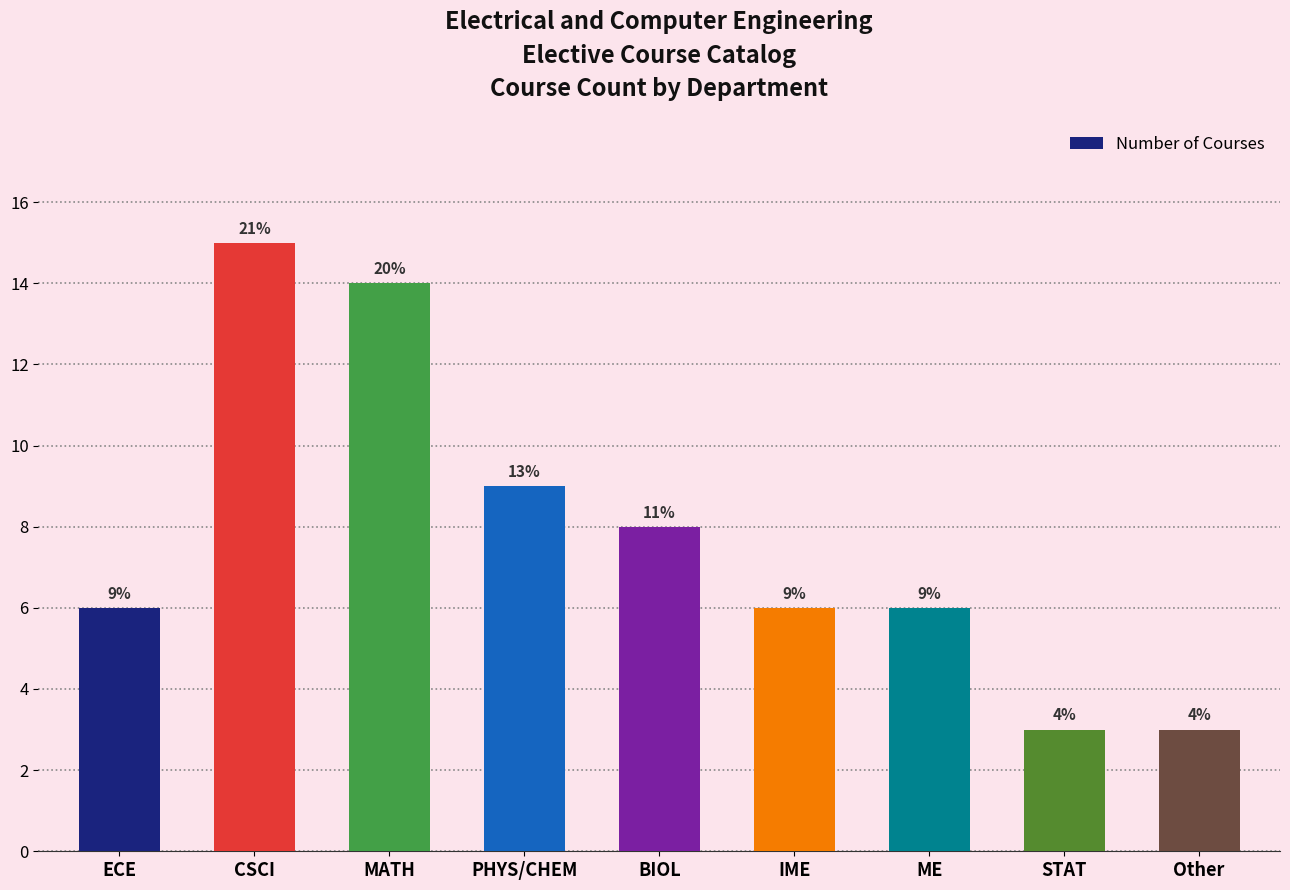

True or false: the data shows 6 at ECE.

True